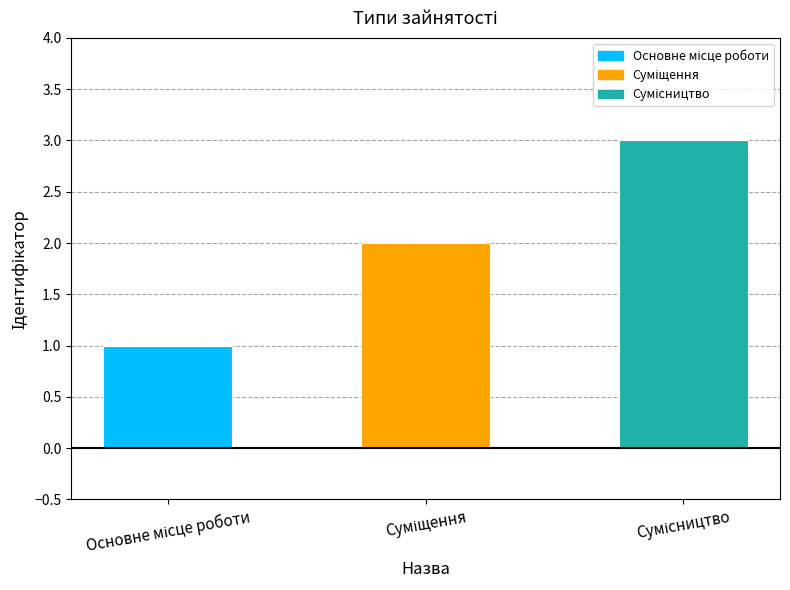

List the labels in order of value, smallest first.

Основне місце роботи, Суміщення, Сумісництво